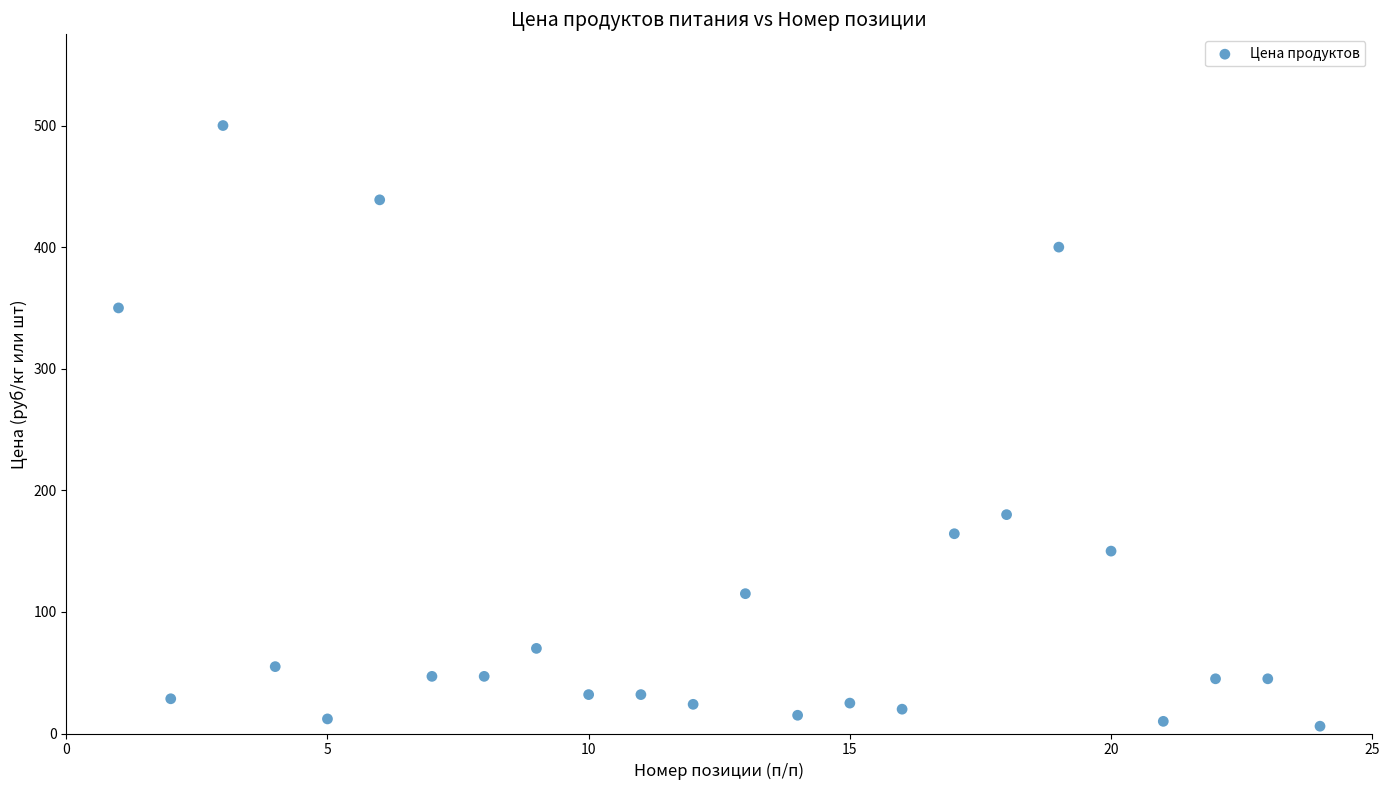

What Y value in the scatter plot is closest to 253?

180.0